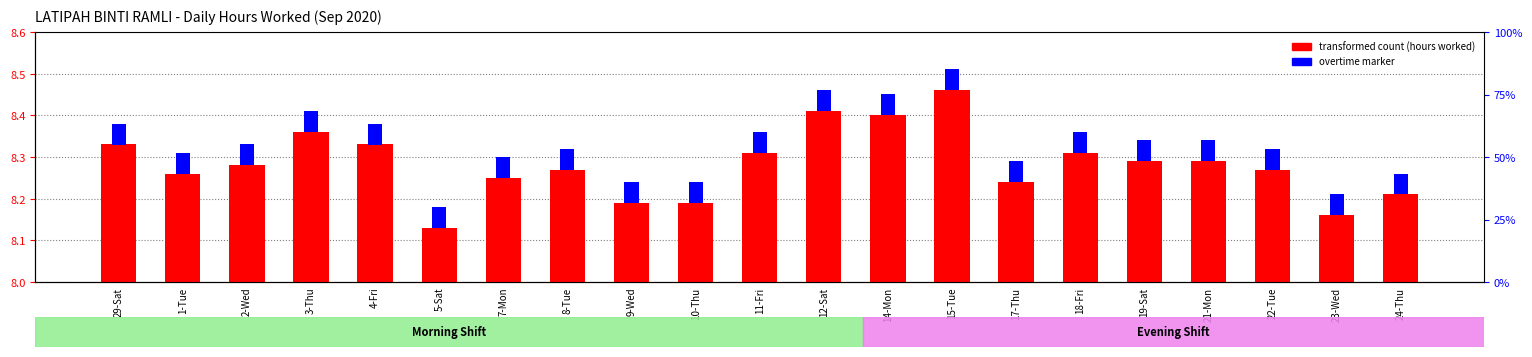

What is the average value of the overtime marker series?

0.1